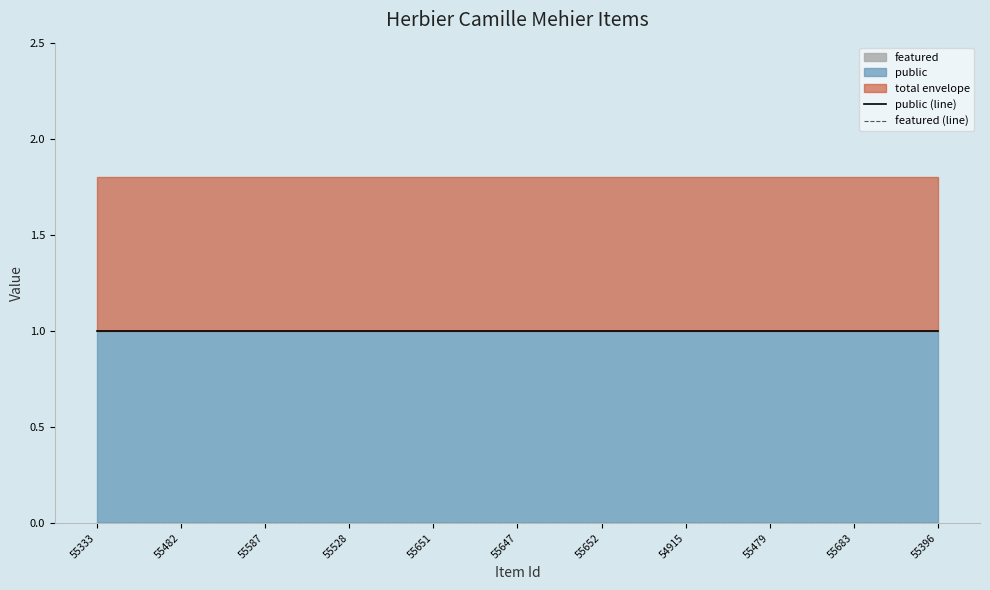

What is the approximate value of public (line) at 55647?

1